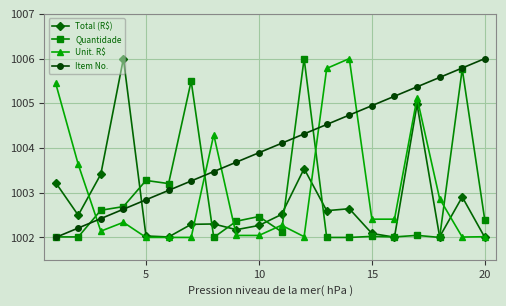

True or false: Item No. has more than 2 points higher than both neighbors.

False